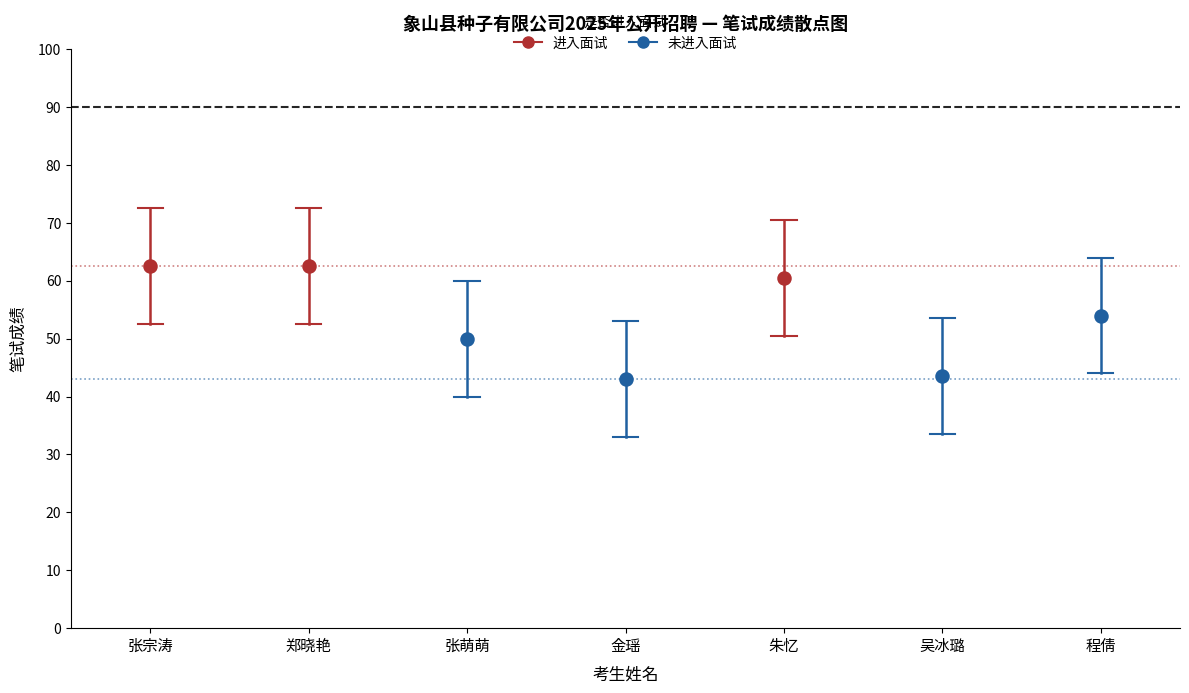

Which series reaches the minimum Y coordinate?

未进入面试